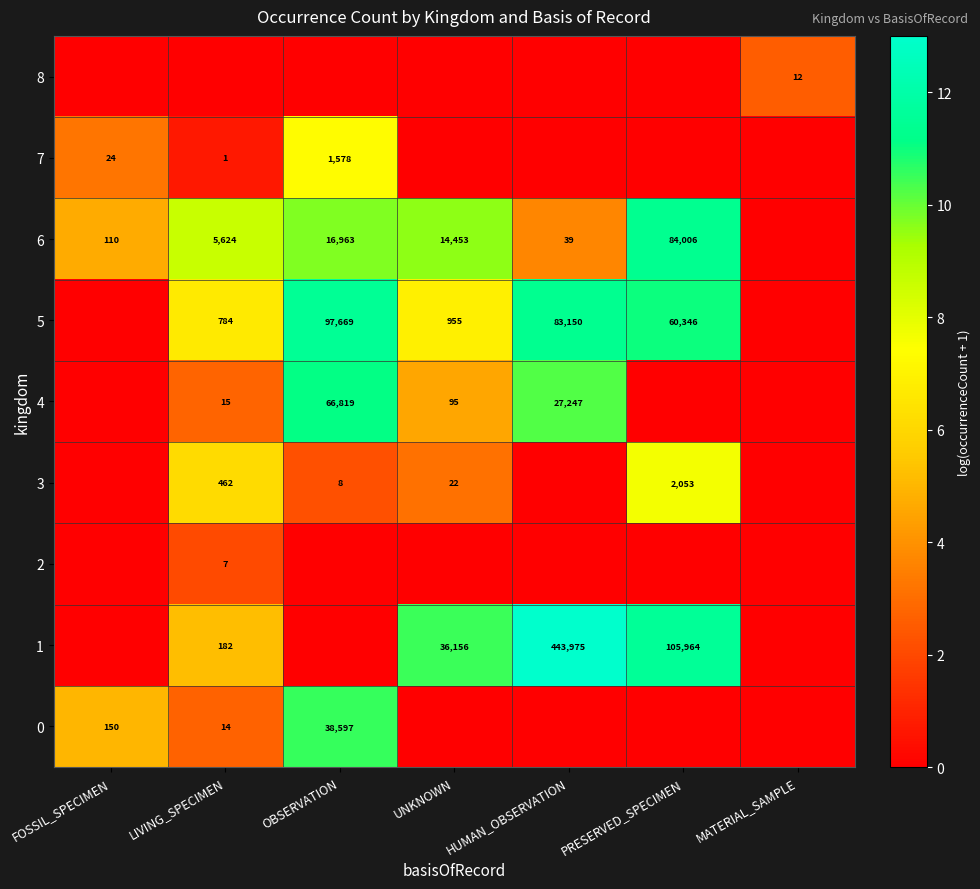

True or false: 5 has a value of 139954 at HUMAN_OBSERVATION.

False